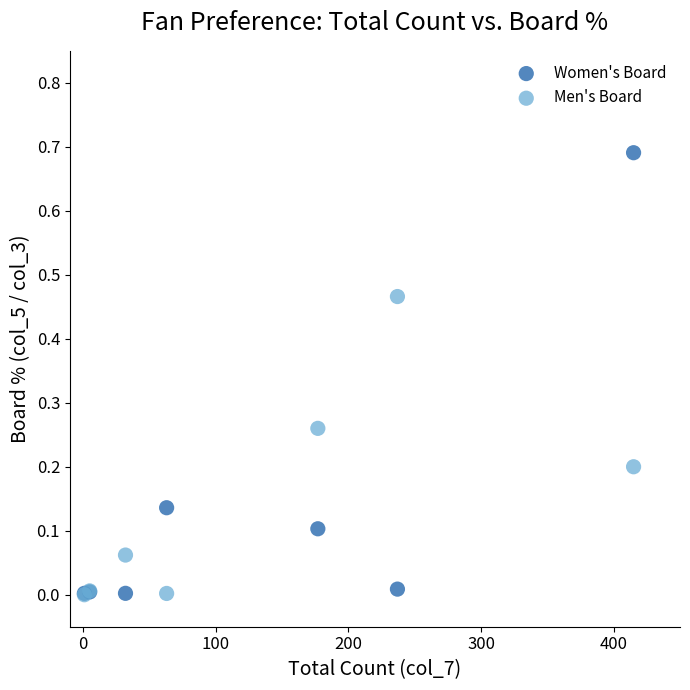

What are all the series names shown in the legend?

Women's Board, Men's Board